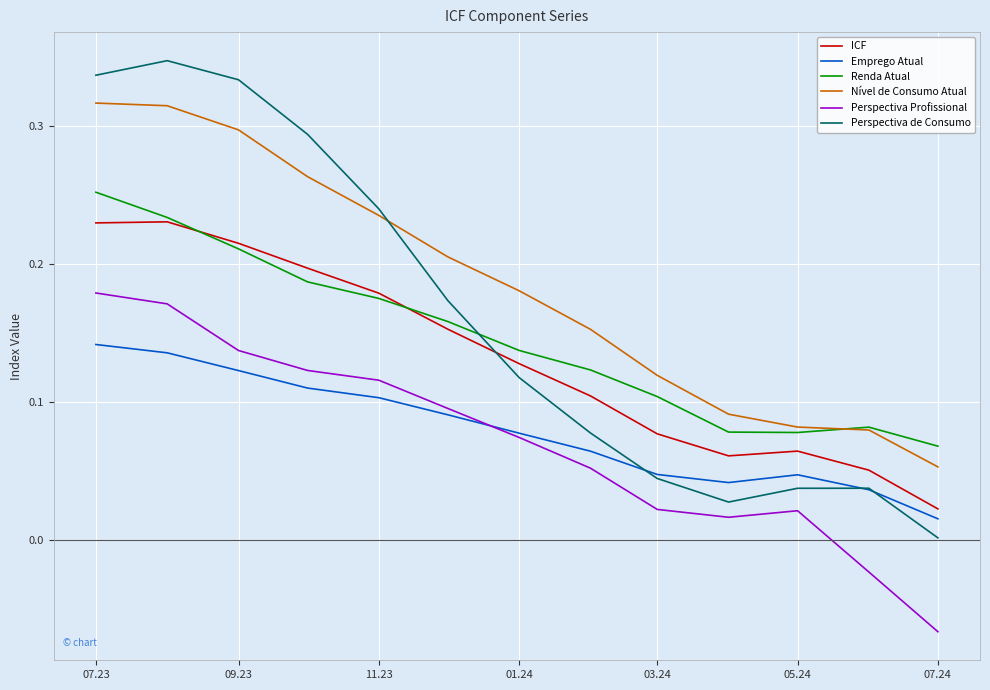

Which series has the largest total across all categories?

Nível de Consumo Atual